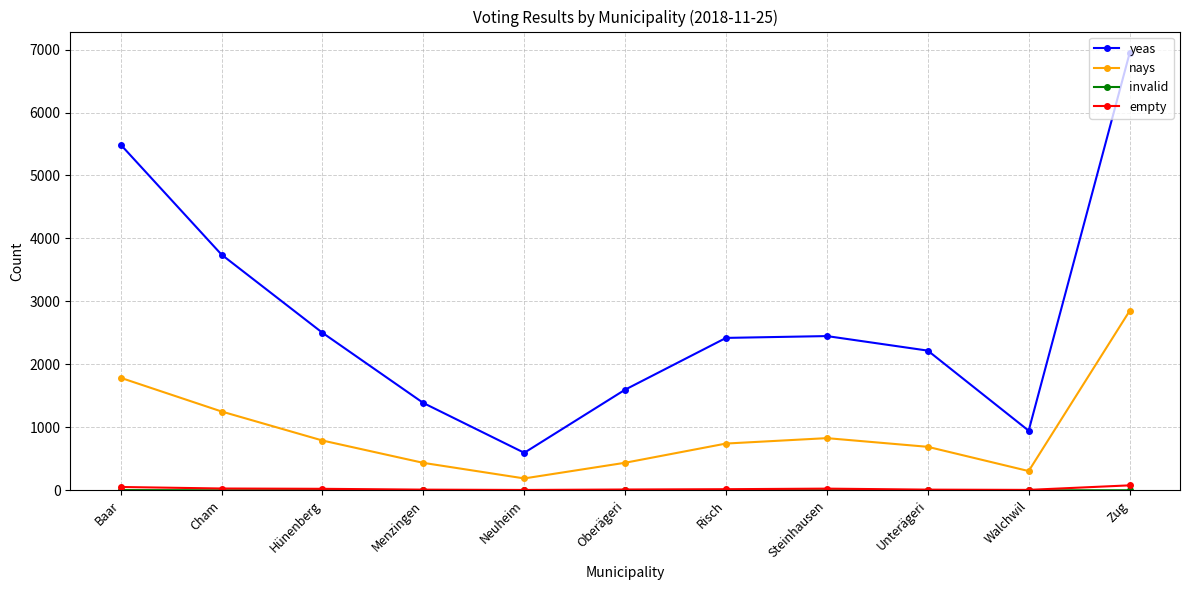

At which category does nays reach its first local valley?

Neuheim